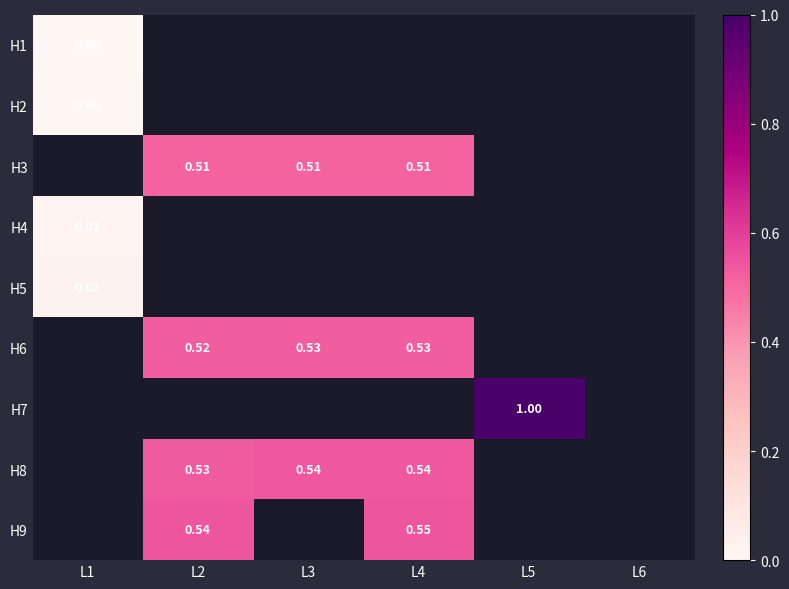

What value does the H7 series have at L5?

1.0